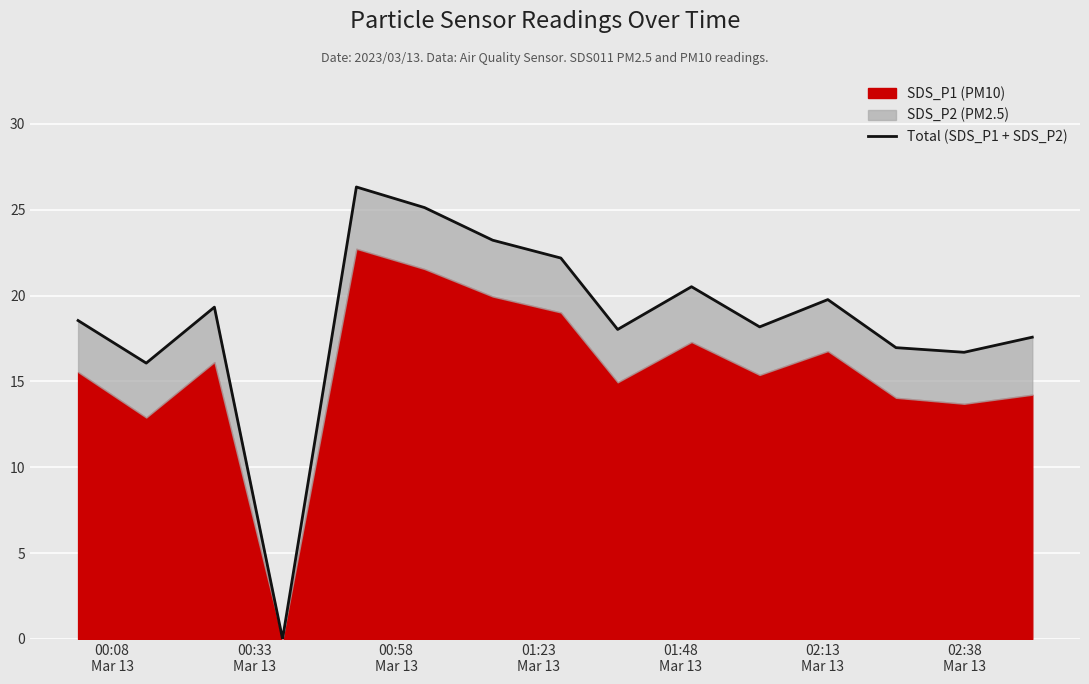

How many interior local peaks (higher than both neighbors) does the data have?

4